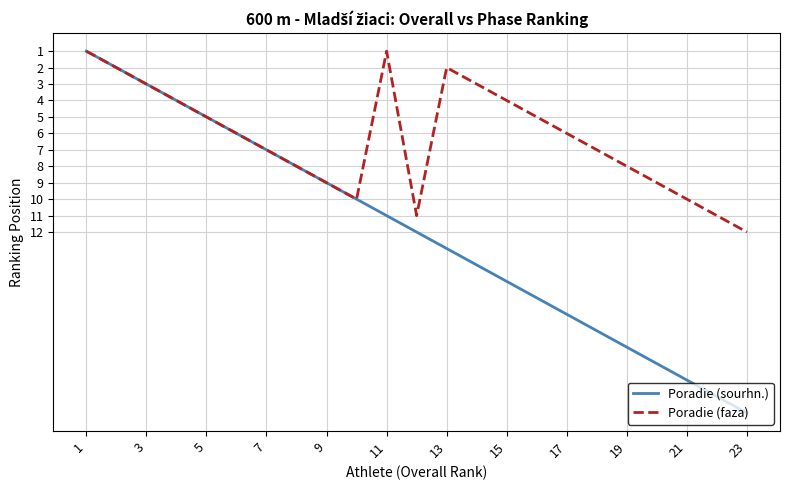

Which series has the largest total across all categories?

Poradie (sourhn.)